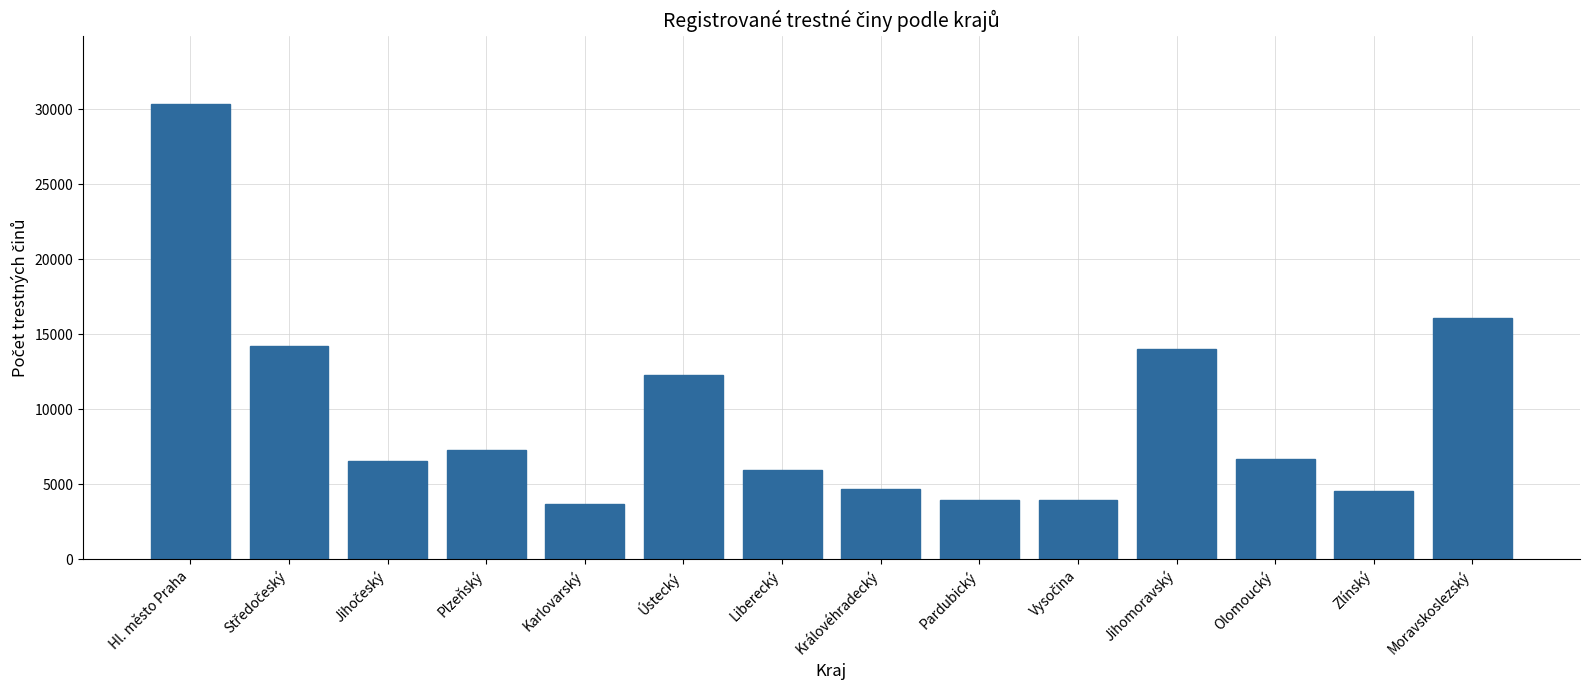

What is the value of the 2nd bar from the left?

14241